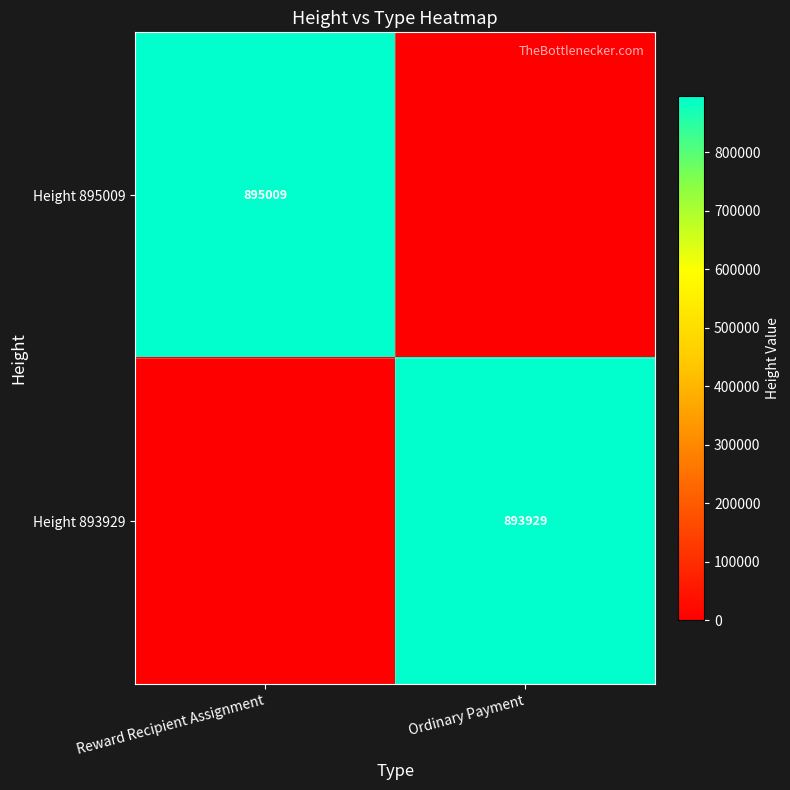

What is the difference between the highest and lowest values at Ordinary Payment?

893929